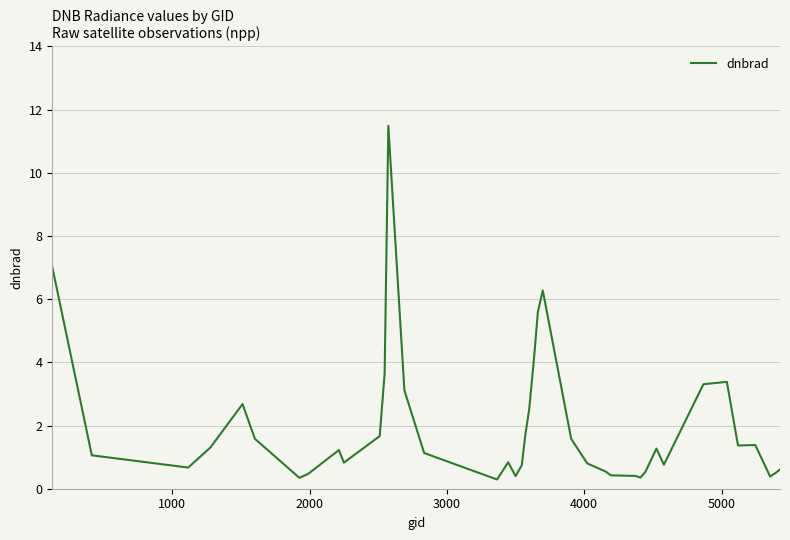

What is the difference between the maximum and minimum values?

11.2